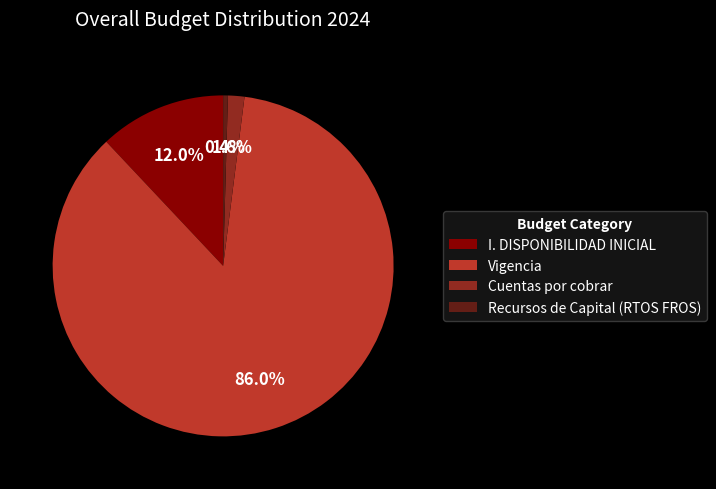

How many segments does this pie chart have?

4